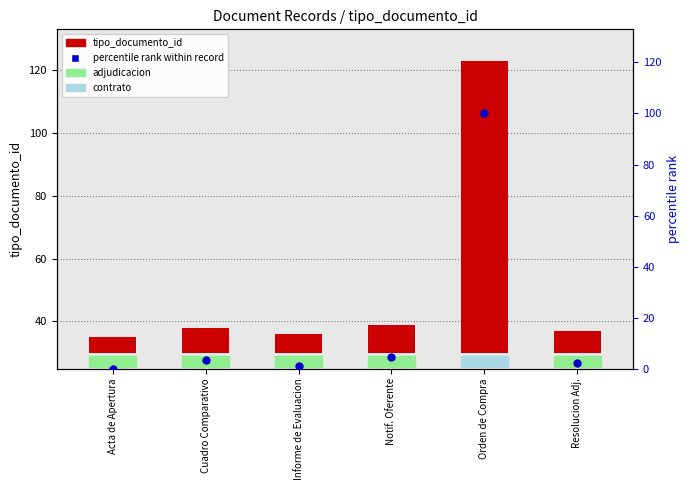

Which series contains the lowest Y value?

percentile rank within record